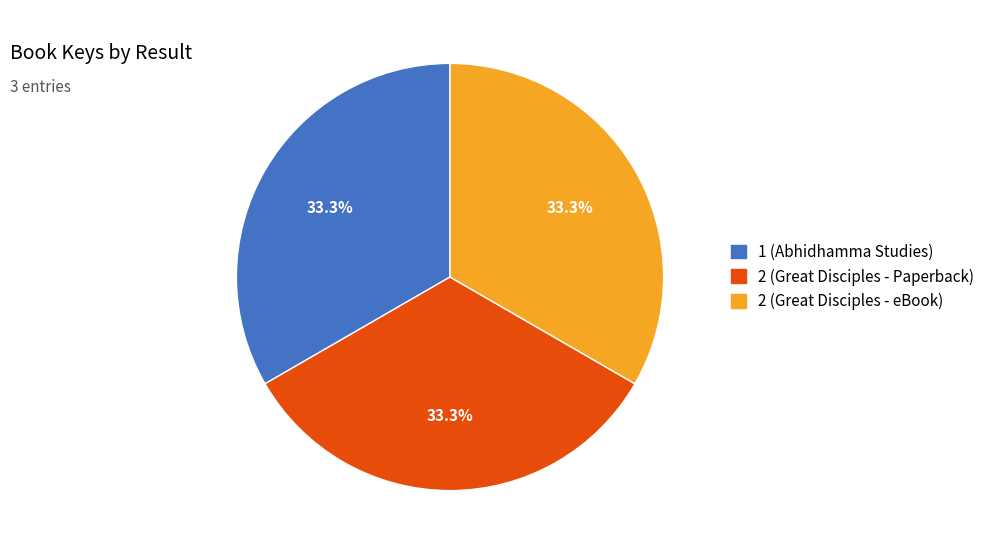

The 2 (Great Disciples - Paperback) slice represents 33% of the pie. True or false?

True